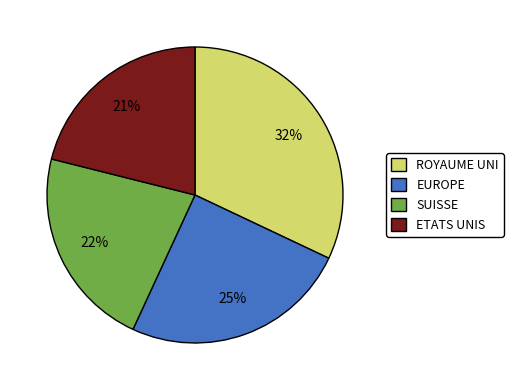

How many segments does this pie chart have?

4